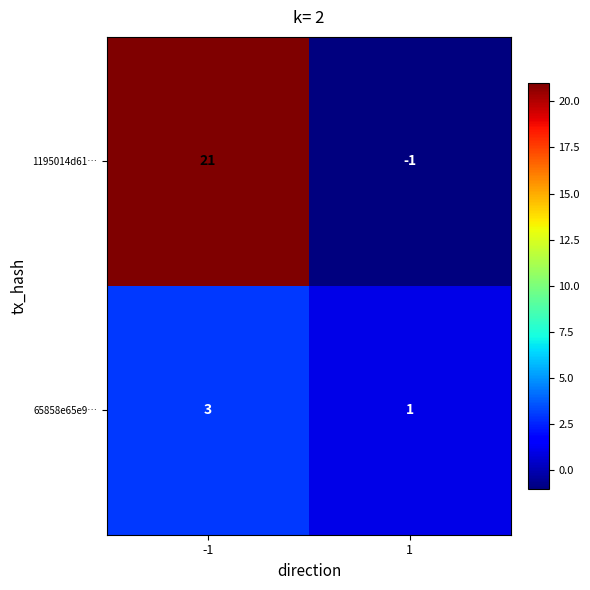

List the series in order of their peak value, highest first.

1195014d61…, 65858e65e9…